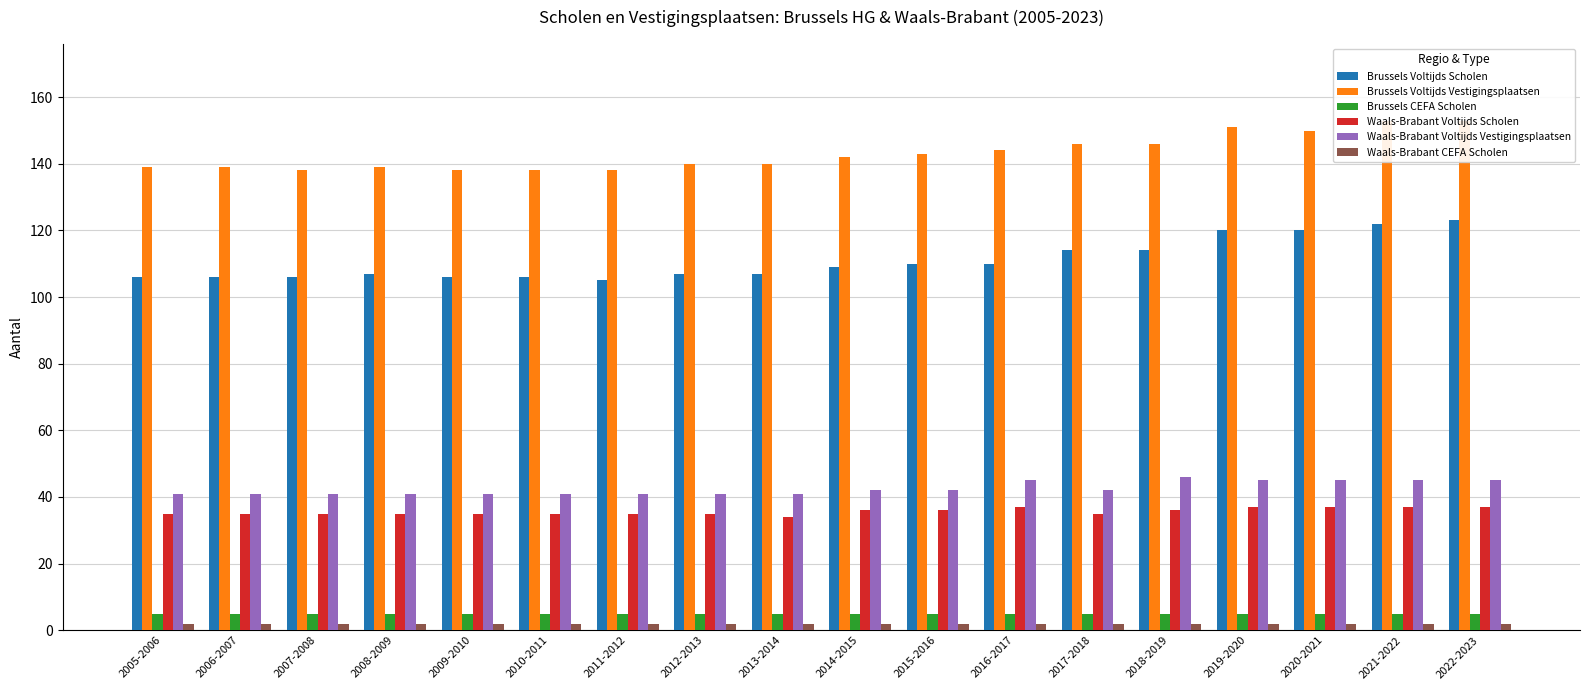

Are the bars grouped side by side (vs. stacked)?

Yes